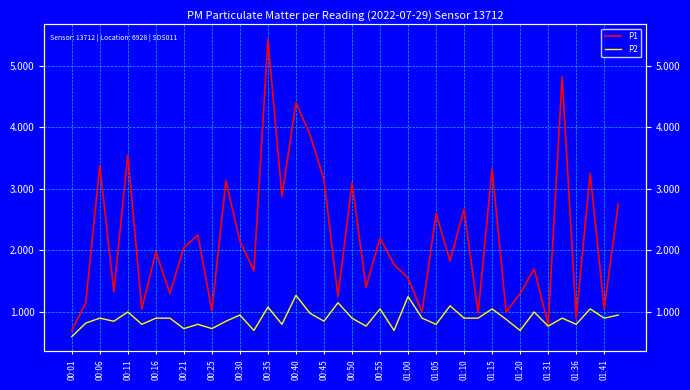

True or false: P1 and P2 cross at least once.

False